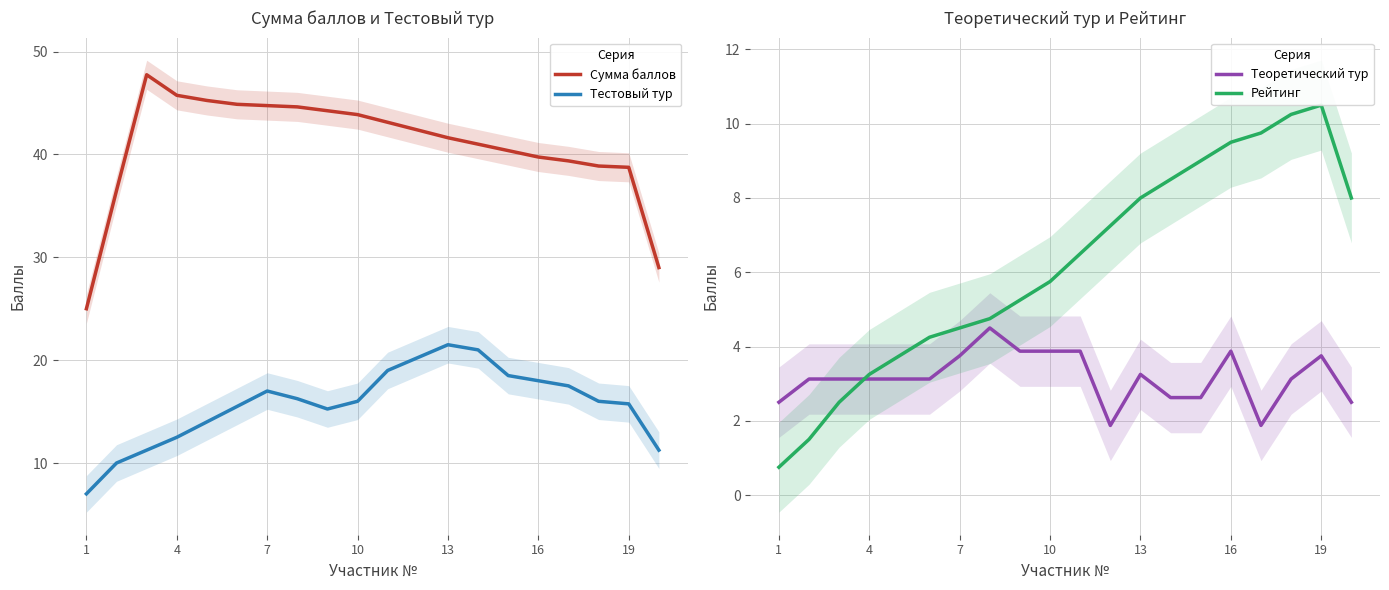

What is the highest value of the Сумма баллов series?

47.8